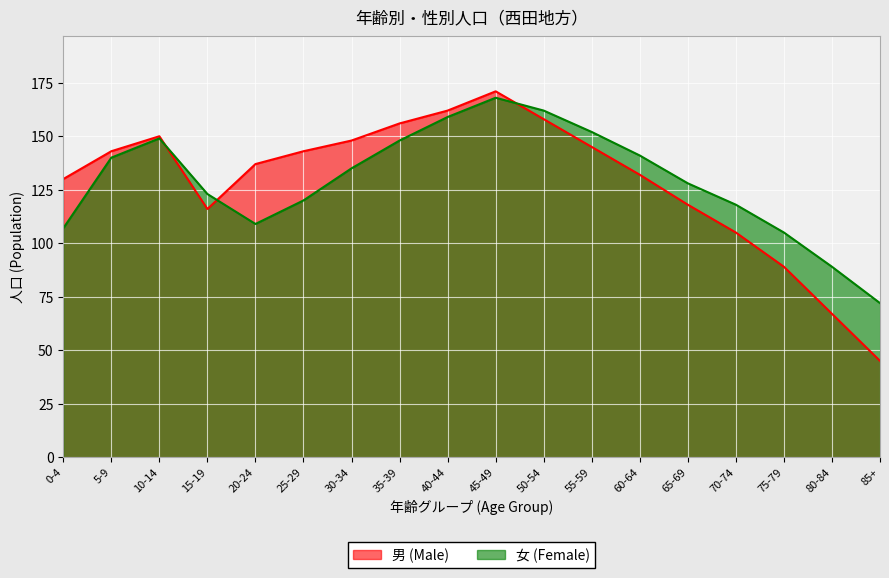

Reading right to left, extract all data points from this chart.

男 (Male): 45	67	89	105	118	132	145	158	171	162	156	148	143	137	116	150	143	130
女 (Female): 72	89	105	118	128	141	152	162	168	159	148	135	120	109	123	149	140	107